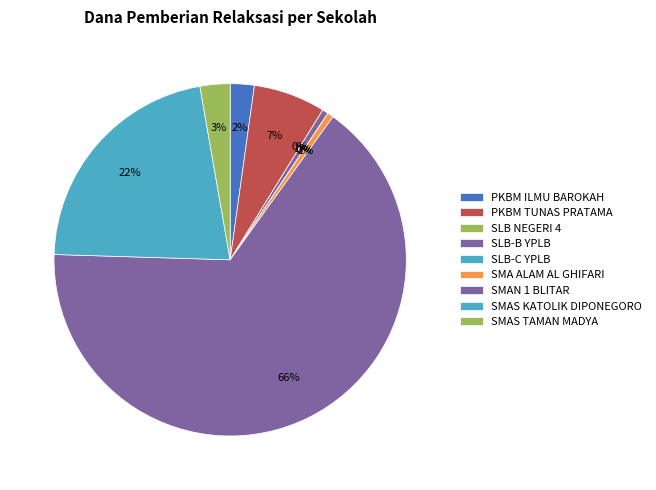

What is the change in value from SLB-B YPLB to SMAS KATOLIK DIPONEGORO?

+38500000